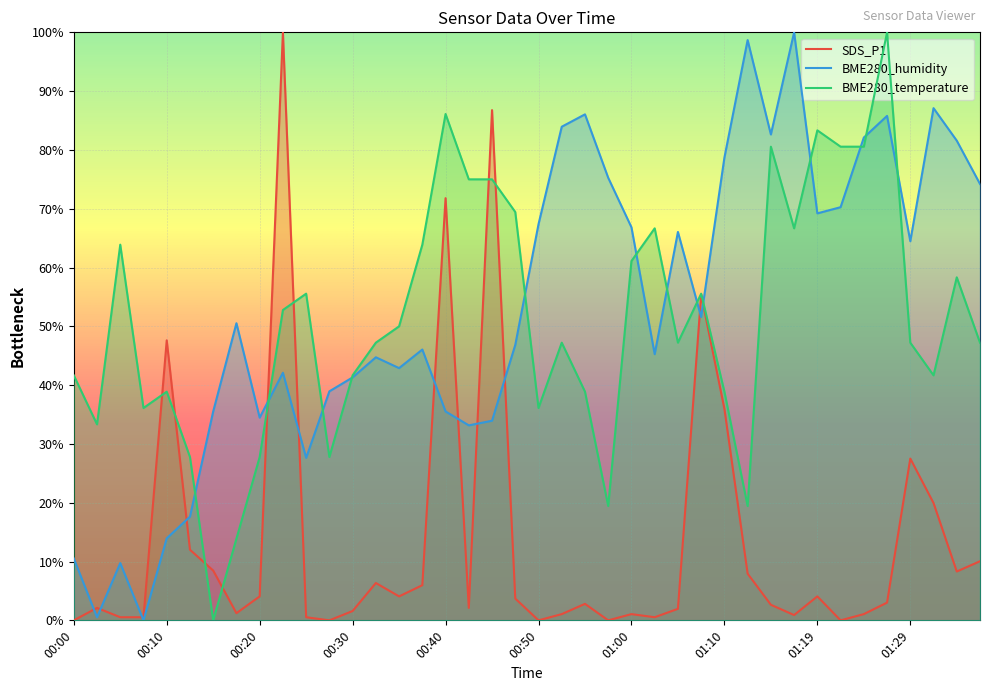

What is the difference between the maximum and minimum values in the BME280_temperature series?

100.0